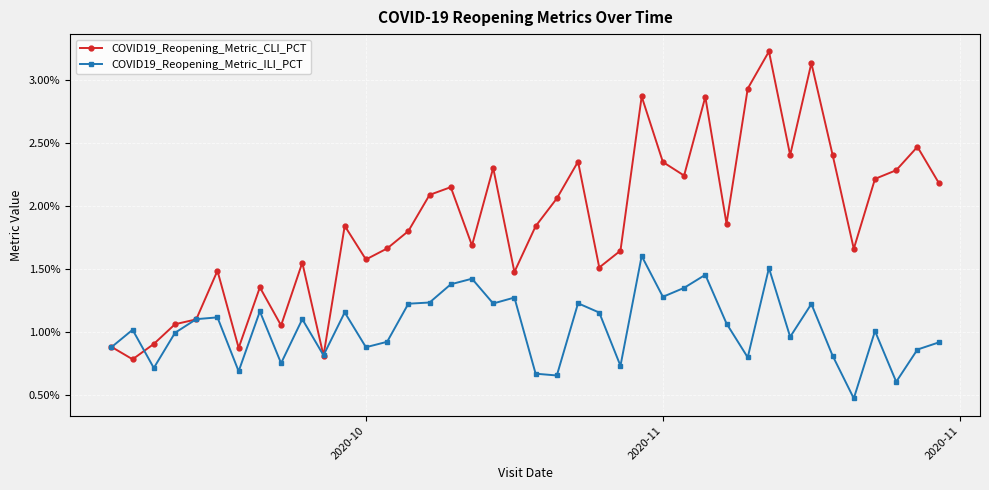

What are all the series names shown in the legend?

COVID19_Reopening_Metric_CLI_PCT, COVID19_Reopening_Metric_ILI_PCT